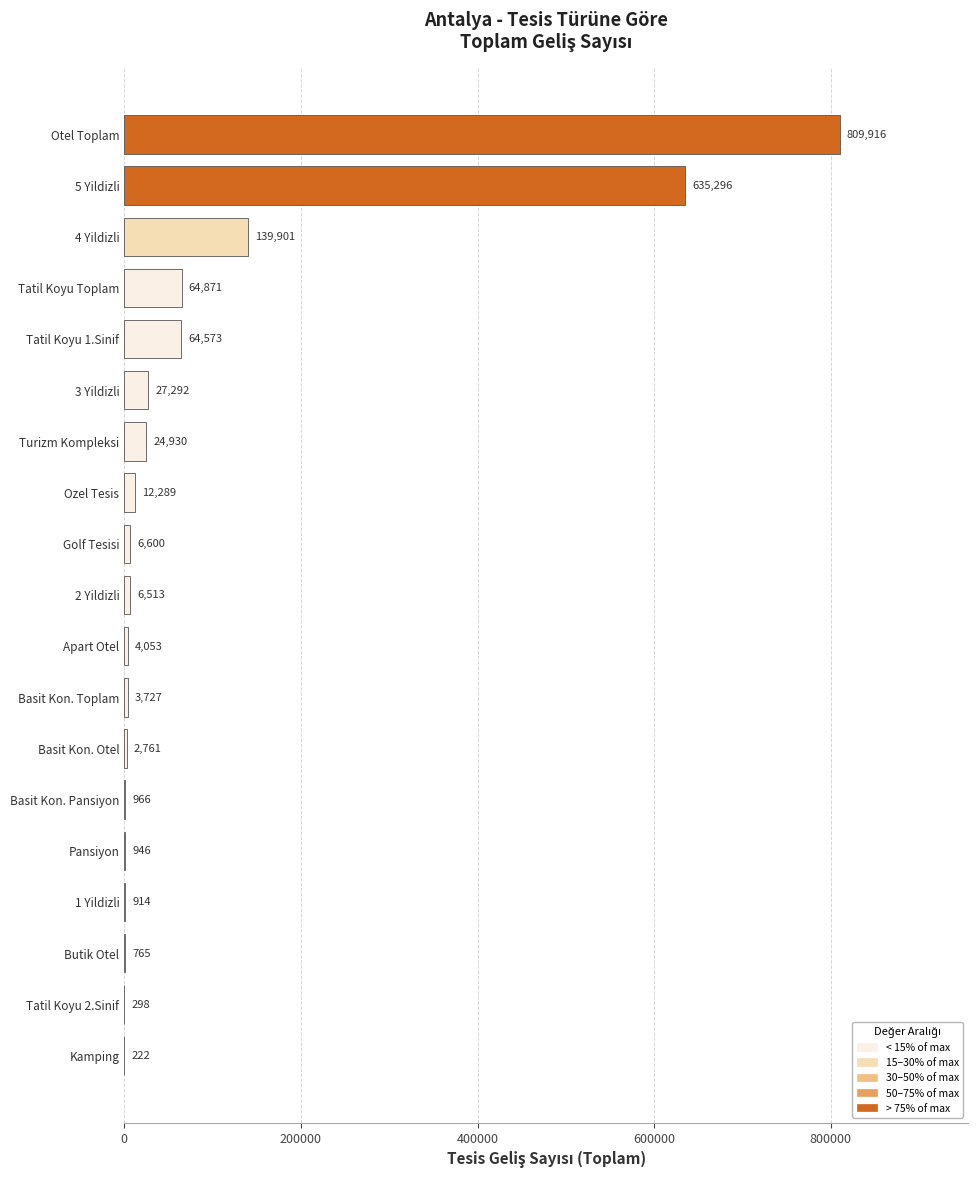

What value does the data have at Basit Kon. Pansiyon, to the nearest 100?

1000